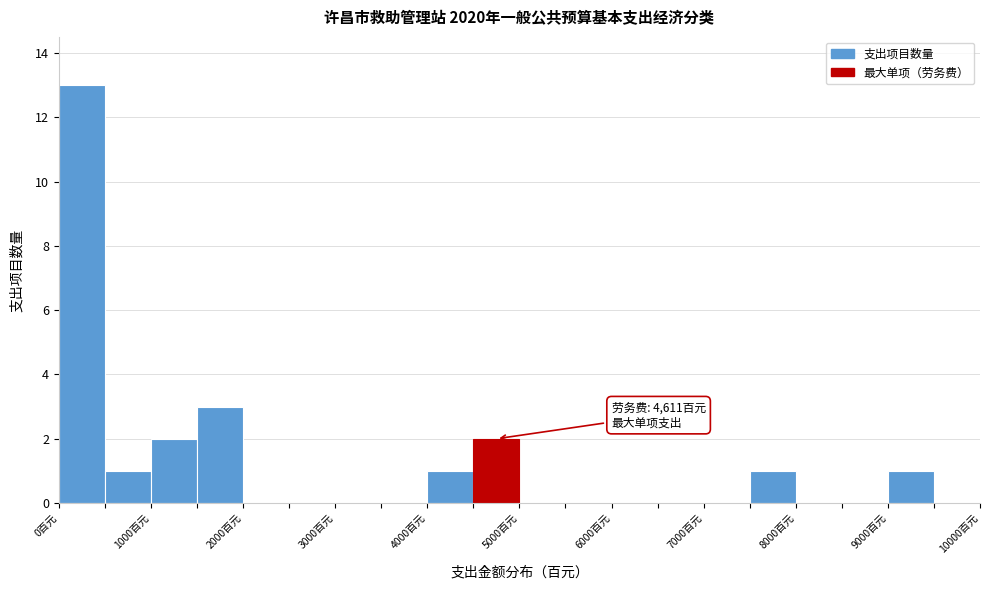

Which range on the x-axis has the tallest bar?

0 to 500